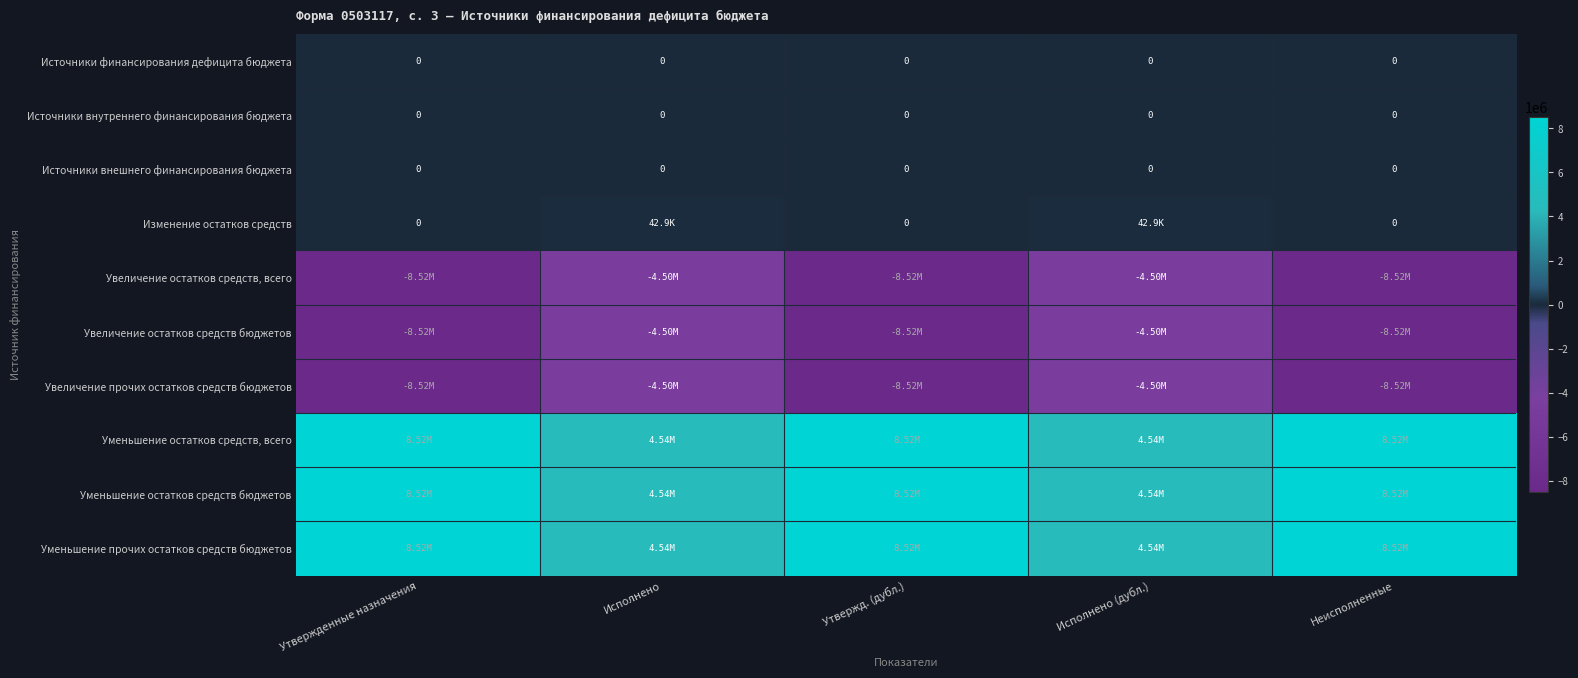

Is the value of Уменьшение прочих остатков средств бюджетов at Исполнено greater than the value of Источники внутреннего финансирования бюджета at Утвержд. (дубл.)?

Yes